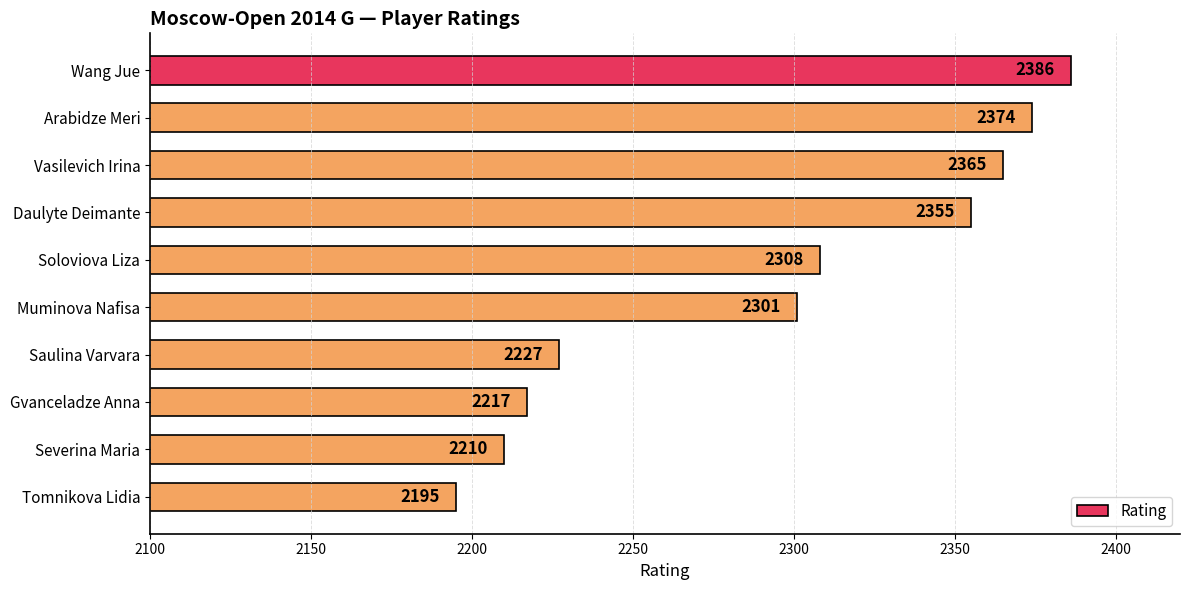

Where is the data nearest to the value 2290?

Muminova Nafisa